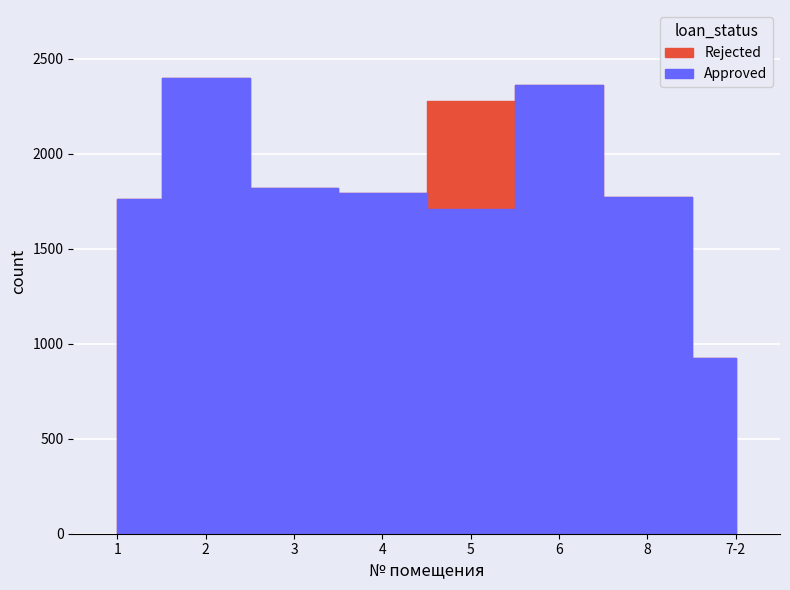

What is the value of the Rejected point at the 5th from the left?

2277.8